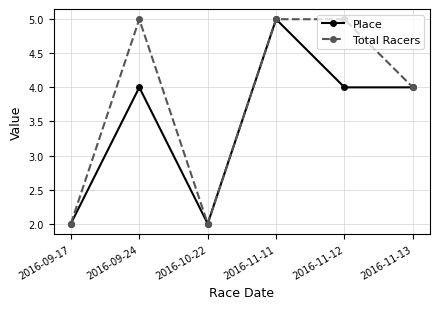

List the series in order of their overall mean, highest first.

Total Racers, Place